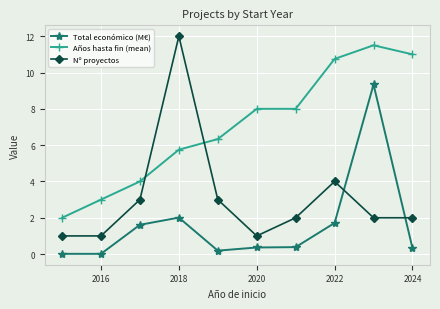

In Total económico (M€), how many points are higher than both neighbors (excluding endpoints)?

2